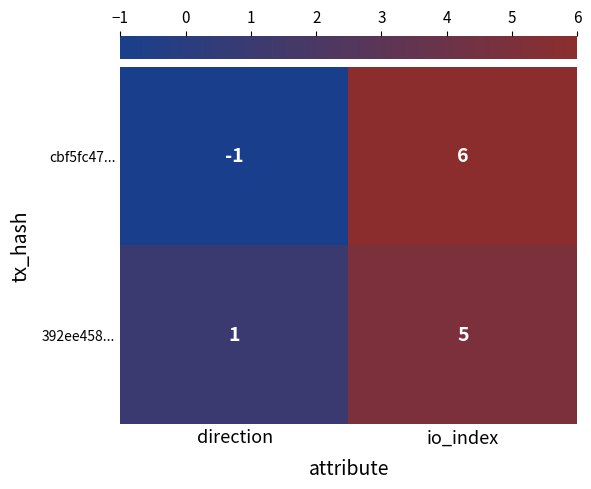

Count the number of categories in the chart.

2